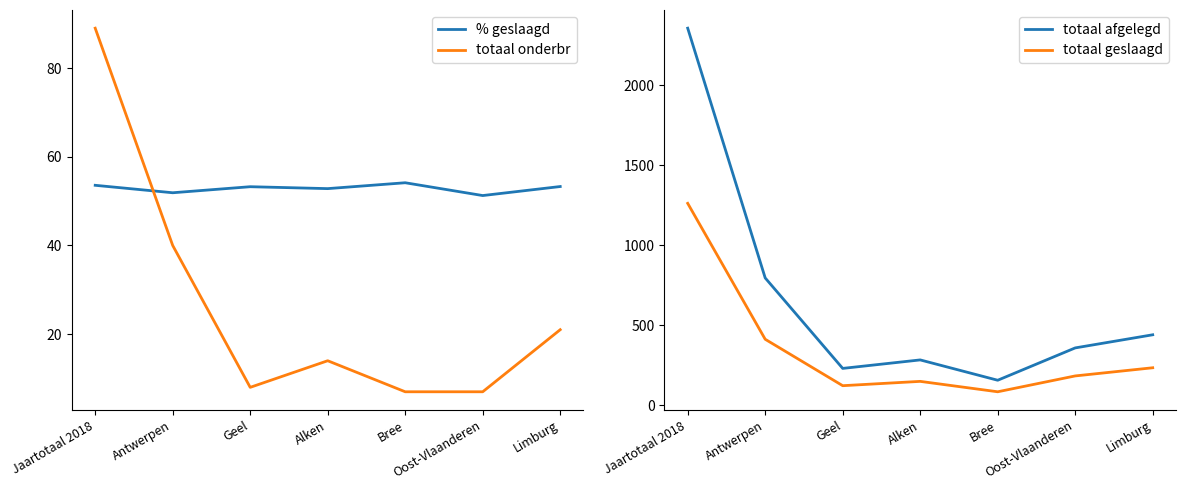

At which label does totaal onderbr reach its peak?

Jaartotaal 2018